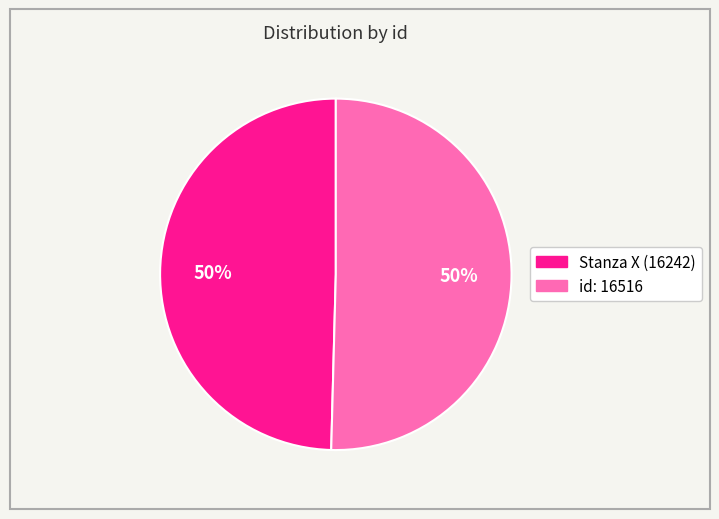

Count the number of slices in the pie.

2